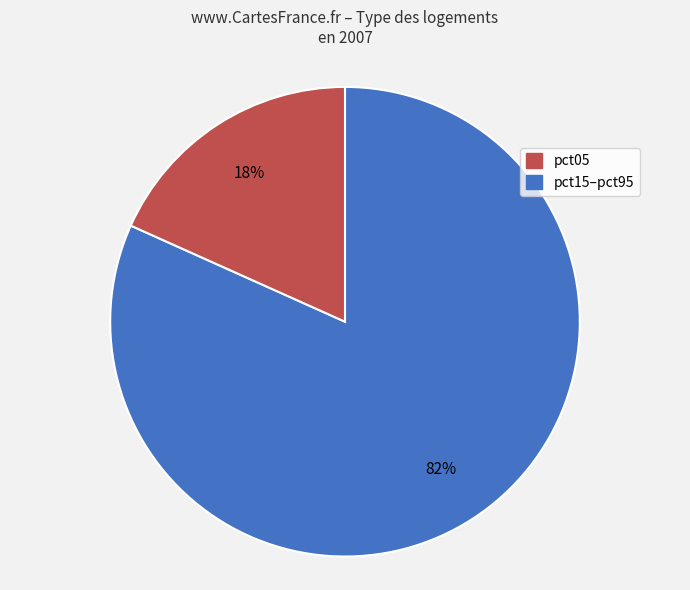

How many segments does this pie chart have?

2